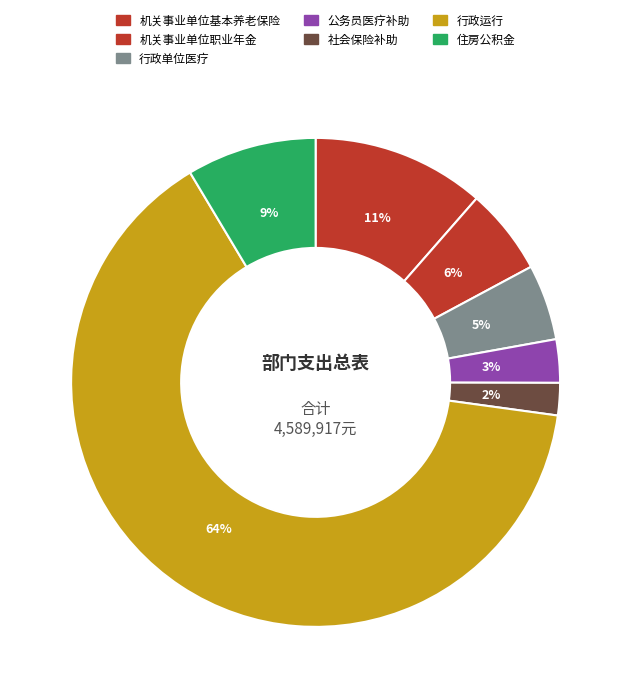

How many segments does this pie chart have?

7